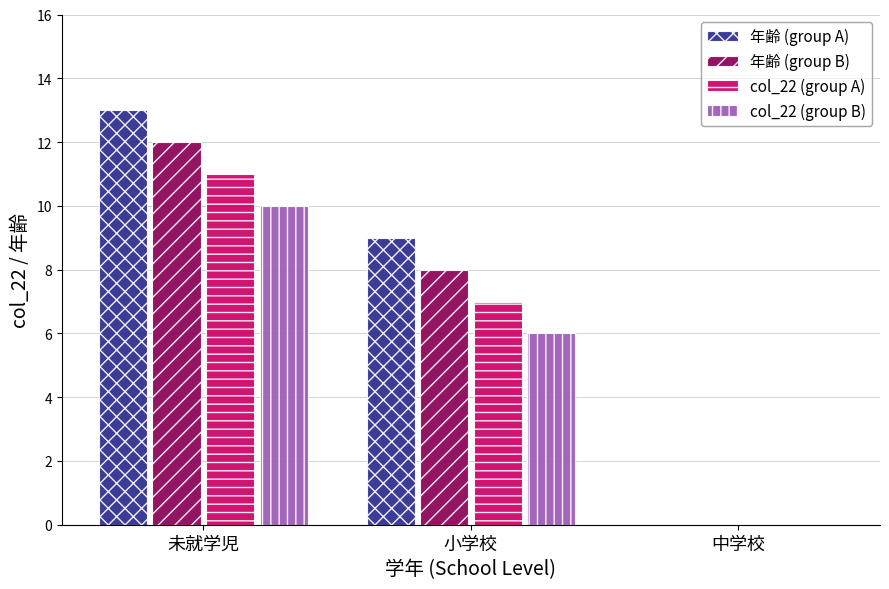

True or false: col_22 (group A) has a value of 20 at 未就学児.

False